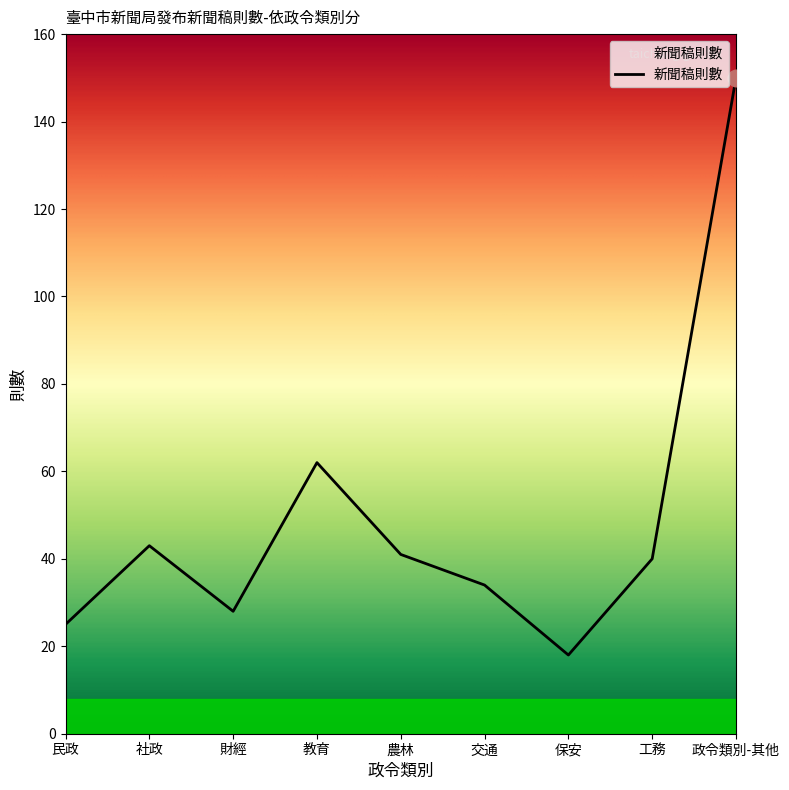

Which has a higher value, 教育 or 工務?

教育